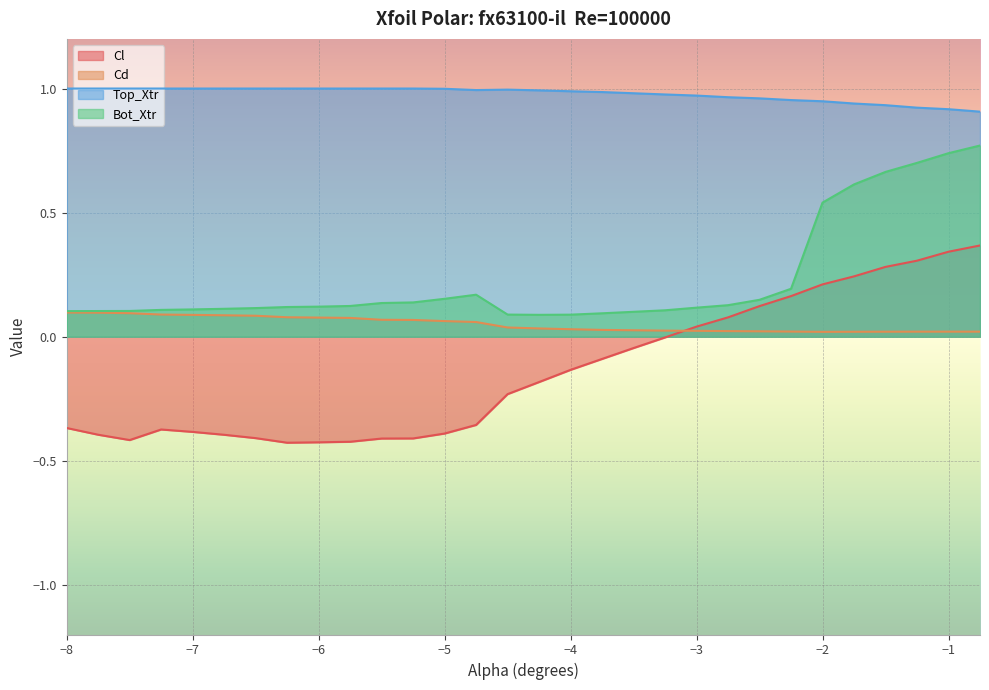

Reading right to left, list all the values displayed in this chart.

Cl: 0.4	0.3	0.3	0.3	0.2	0.2	0.2	0.1	0.1	0.0	-0.0	-0.0	-0.1	-0.1	-0.2	-0.2	-0.4	-0.4	-0.4	-0.4	-0.4	-0.4	-0.4	-0.4	-0.4	-0.4	-0.4	-0.4	-0.4	-0.4
Cd: 0.0	0.0	0.0	0.0	0.0	0.0	0.0	0.0	0.0	0.0	0.0	0.0	0.0	0.0	0.0	0.0	0.1	0.1	0.1	0.1	0.1	0.1	0.1	0.1	0.1	0.1	0.1	0.1	0.1	0.1
Top_Xtr: 0.9	0.9	0.9	0.9	0.9	0.9	1.0	1.0	1.0	1.0	1.0	1.0	1.0	1.0	1.0	1.0	1.0	1.0	1.0	1.0	1.0	1.0	1.0	1.0	1.0	1.0	1.0	1.0	1.0	1.0
Bot_Xtr: 0.8	0.7	0.7	0.7	0.6	0.5	0.2	0.1	0.1	0.1	0.1	0.1	0.1	0.1	0.1	0.1	0.2	0.2	0.1	0.1	0.1	0.1	0.1	0.1	0.1	0.1	0.1	0.1	0.1	0.1